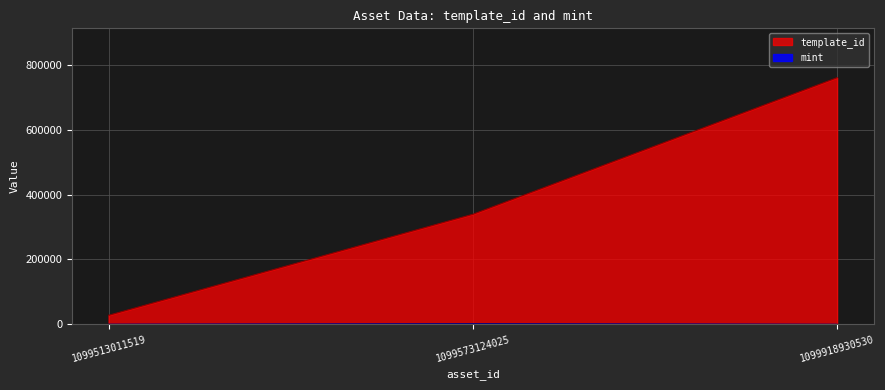

Which series has the widest spread of values?

template_id